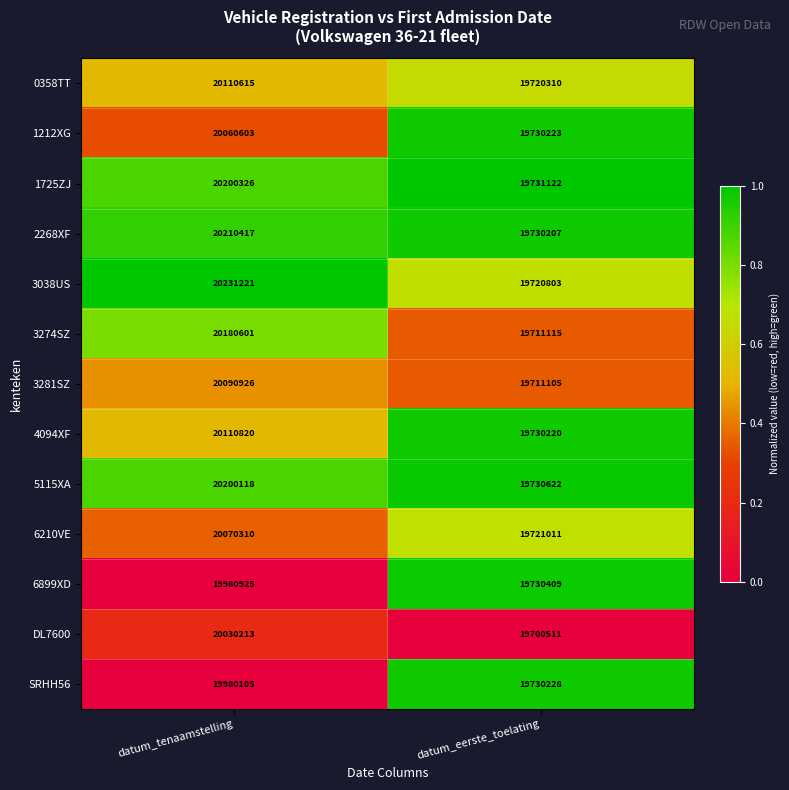

Reading right to left, list all the values displayed in this chart.

0358TT: datum_eerste_toelating=19720310	datum_tenaamstelling=20110615
1212XG: datum_eerste_toelating=19730223	datum_tenaamstelling=20060603
1725ZJ: datum_eerste_toelating=19731122	datum_tenaamstelling=20200326
2268XF: datum_eerste_toelating=19730207	datum_tenaamstelling=20210417
3038US: datum_eerste_toelating=19720803	datum_tenaamstelling=20231221
3274SZ: datum_eerste_toelating=19711115	datum_tenaamstelling=20180601
3281SZ: datum_eerste_toelating=19711105	datum_tenaamstelling=20090926
4094XF: datum_eerste_toelating=19730220	datum_tenaamstelling=20110820
5115XA: datum_eerste_toelating=19730622	datum_tenaamstelling=20200118
6210VE: datum_eerste_toelating=19721011	datum_tenaamstelling=20070310
6899XD: datum_eerste_toelating=19730409	datum_tenaamstelling=19980925
DL7600: datum_eerste_toelating=19700511	datum_tenaamstelling=20030213
SRHH56: datum_eerste_toelating=19730228	datum_tenaamstelling=19980105